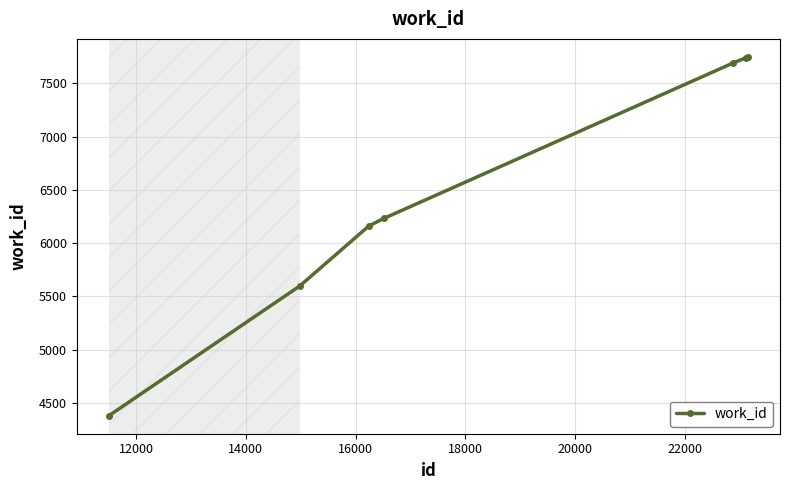

What is the difference between the maximum and minimum values?

3371